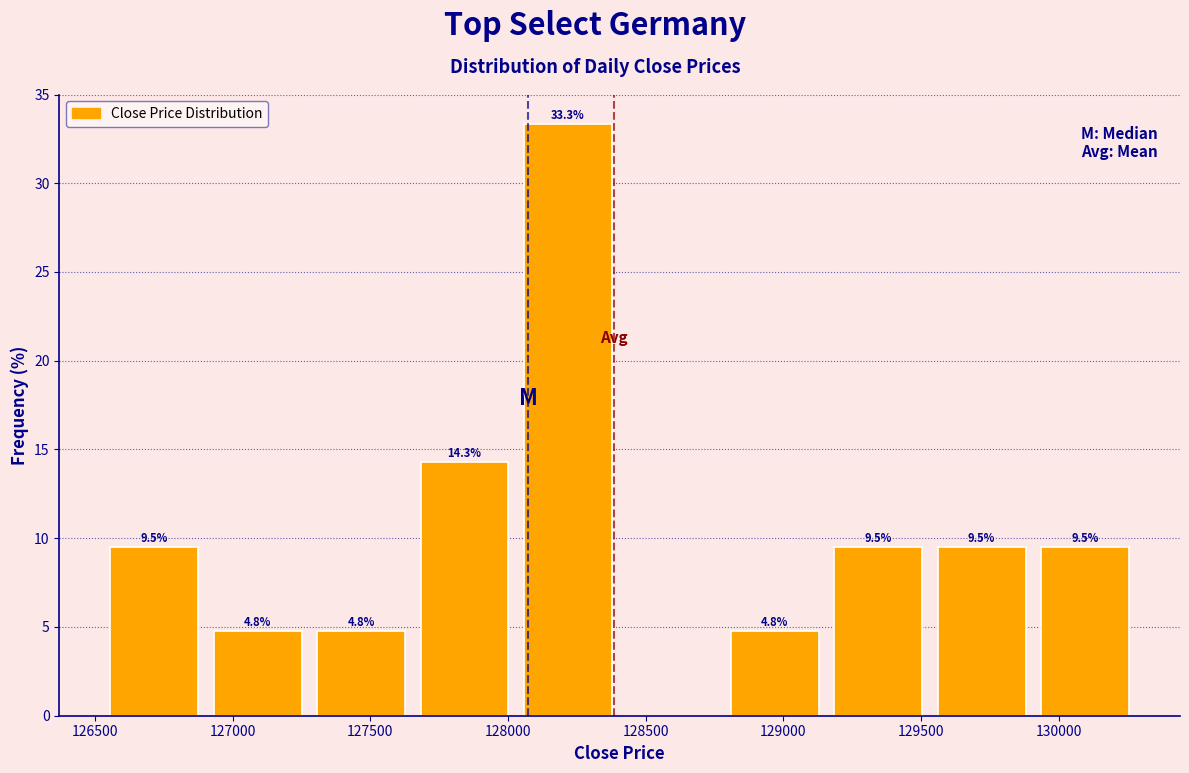

Over which range of the x-axis is the bar tallest?

128050 to 128400